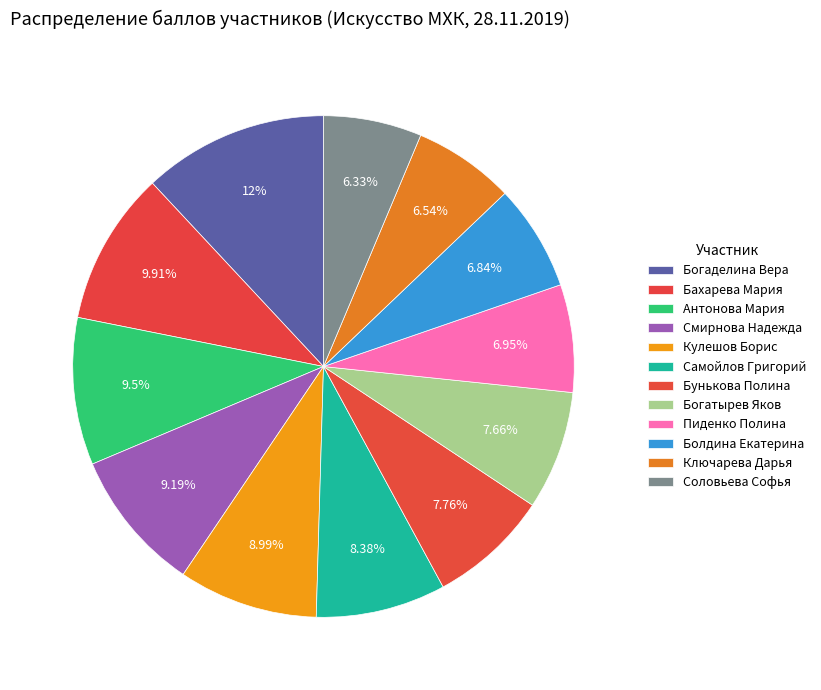

What is the smallest slice in the pie chart?

Соловьева Софья